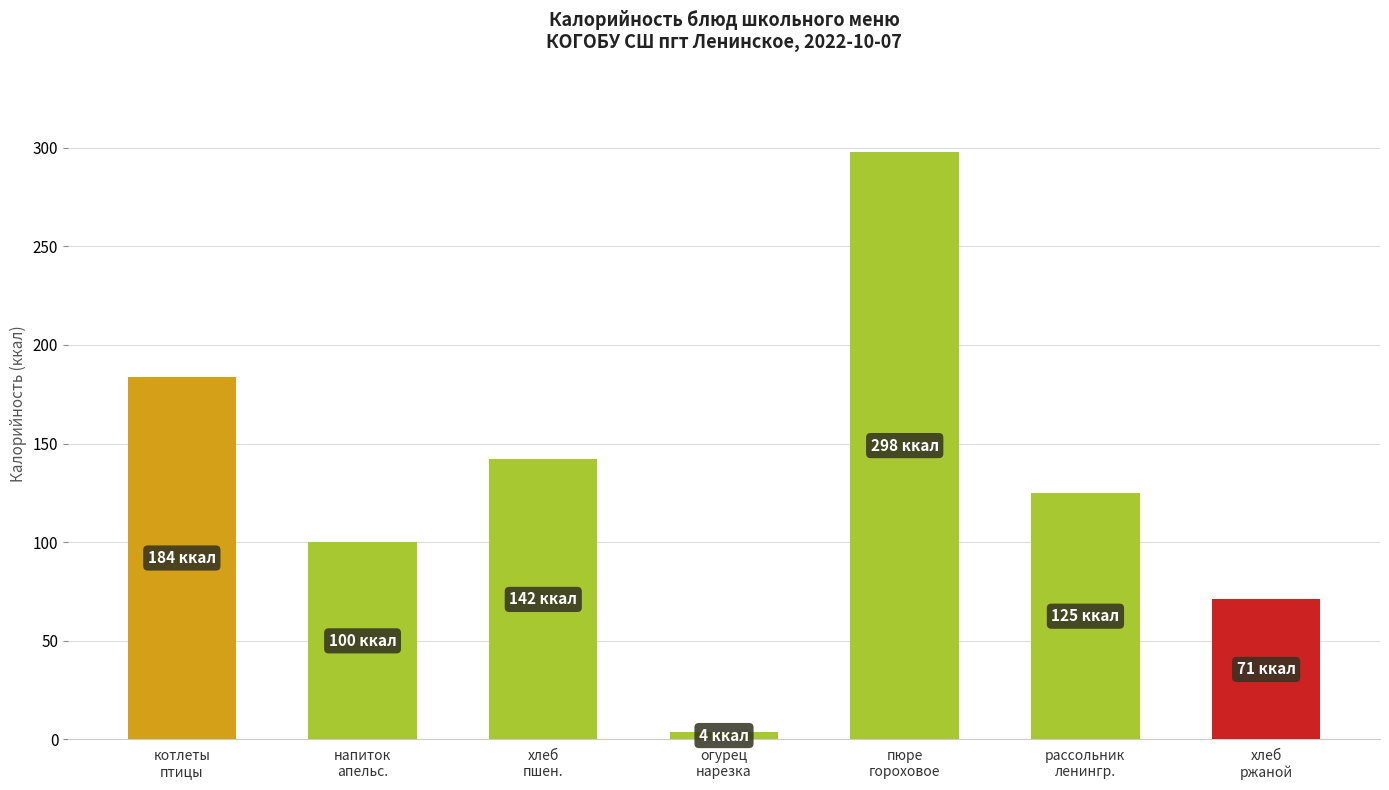

Approximately how many times larger is the value at пюре
гороховое compared to рассольник
ленингр.?

2.4